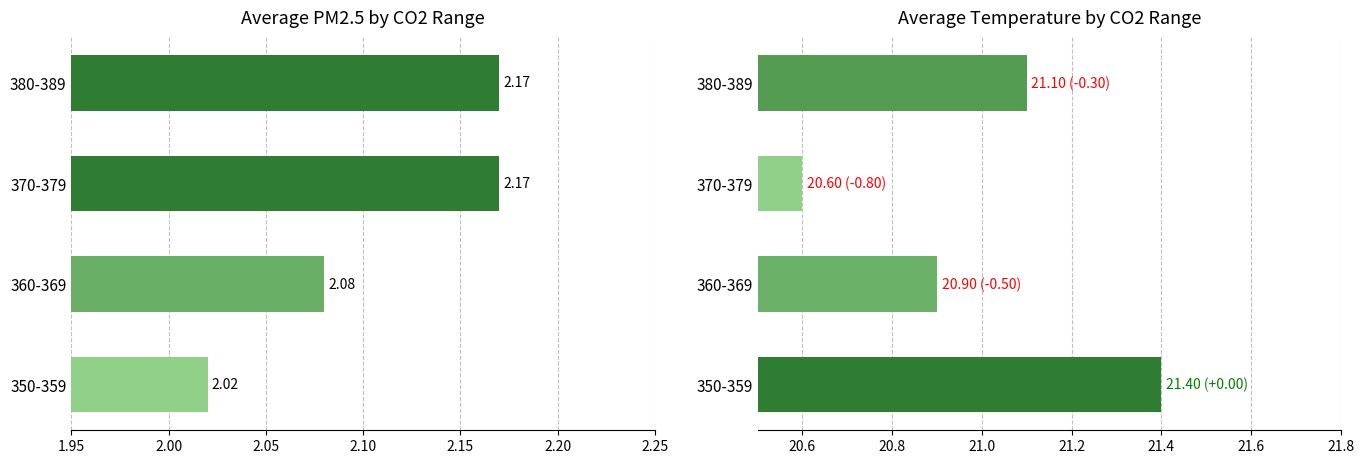

Is the value of Temperature at 370-379 greater than the value of PM25 at 350-359?

Yes